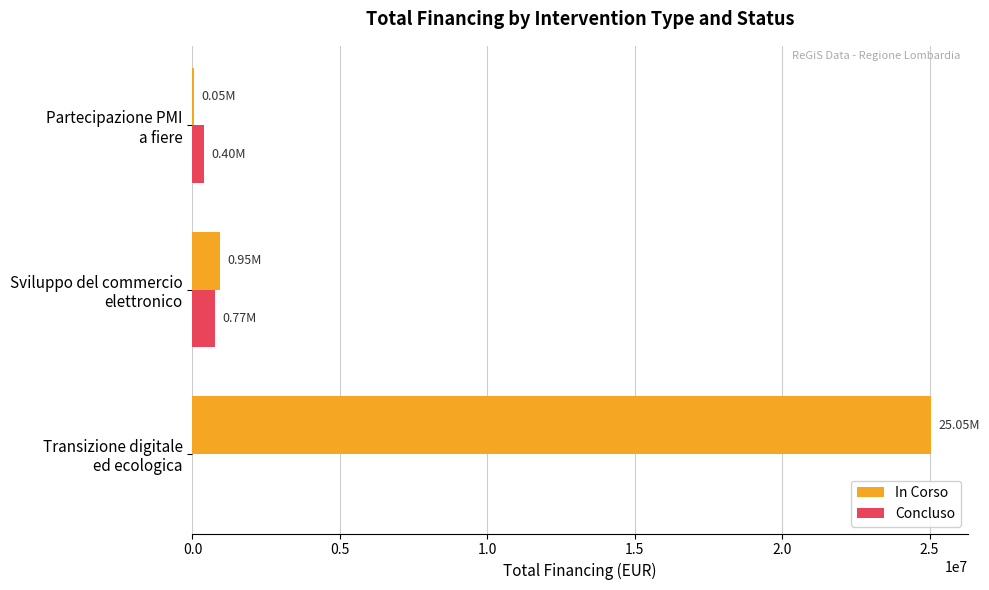

Which series has the largest total across all categories?

In Corso